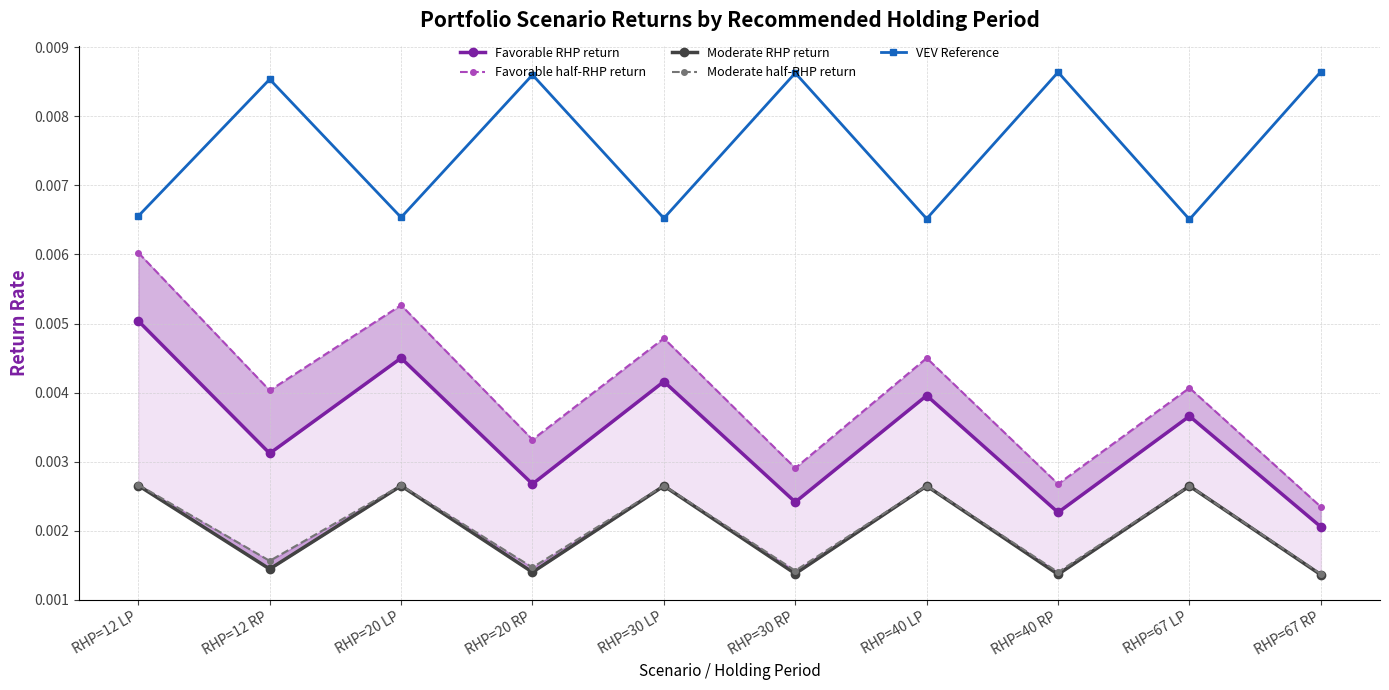

How many VEV Reference values are between 0 and 1?

10